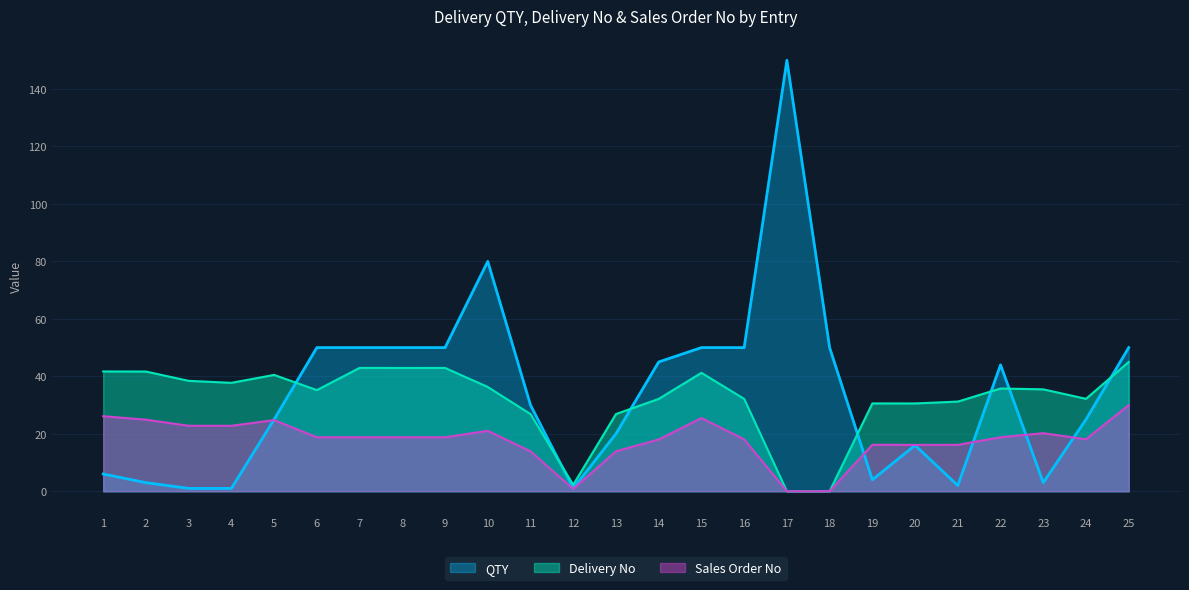

Which series has the widest spread of values?

QTY